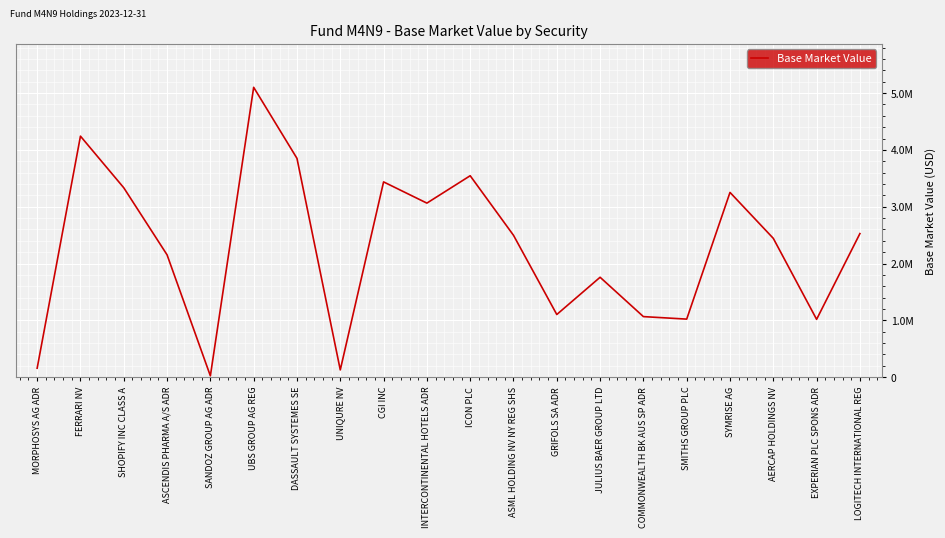

What position from the left is CGI INC?

9